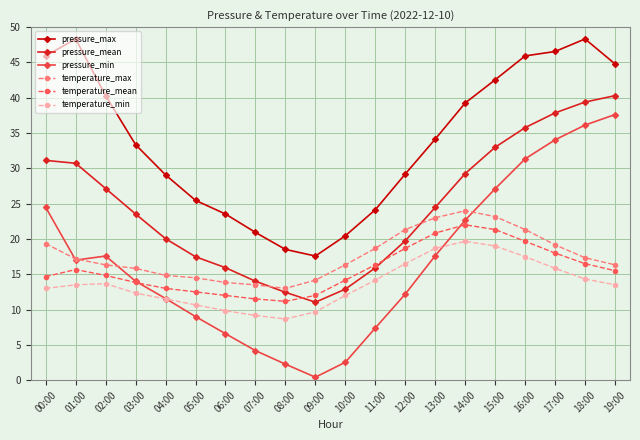

How many lines are shown in the chart?

6